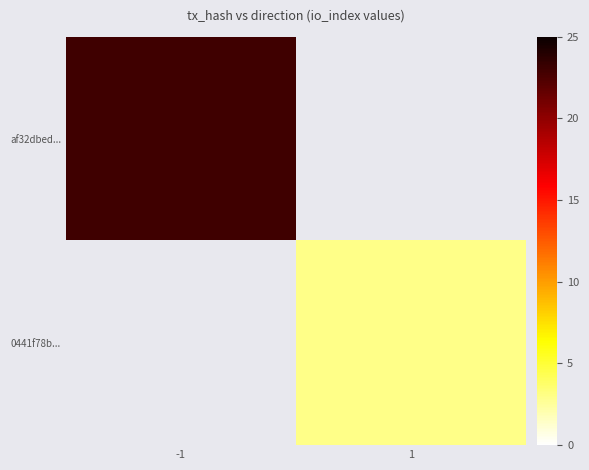

At which category does the chart reach its minimum across all series?

1